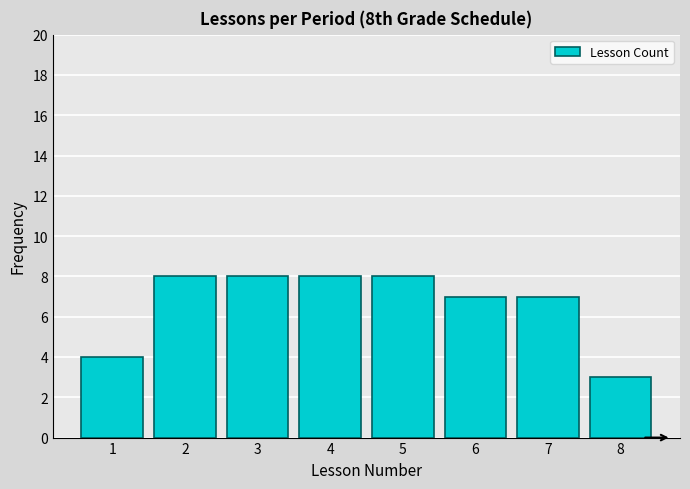

Reading left to right, what are all the values shown in this chart?

4	8	8	8	8	7	7	3